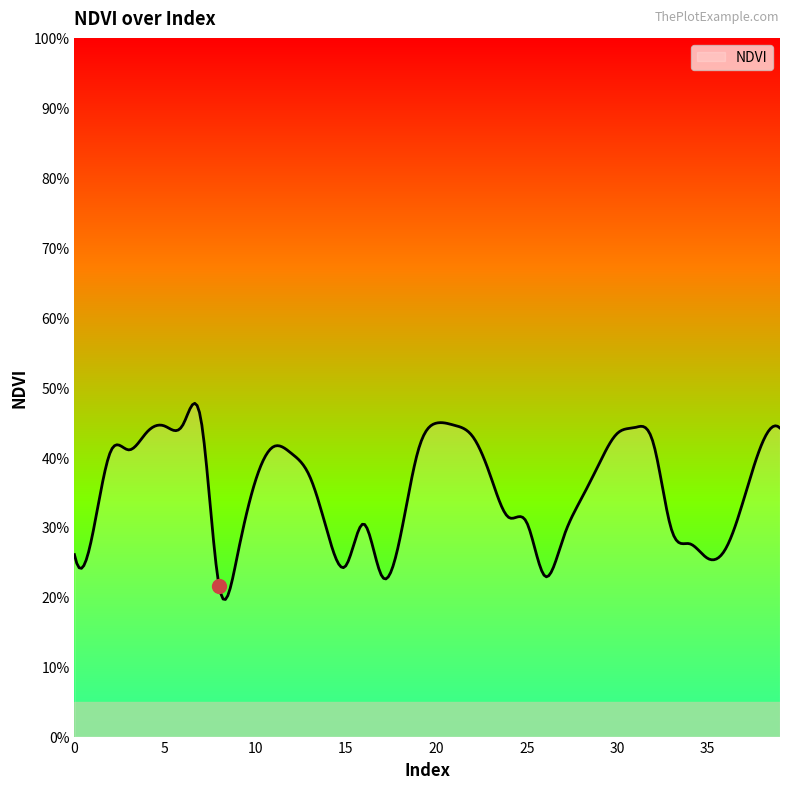

What is the maximum value shown in the chart?

0.5